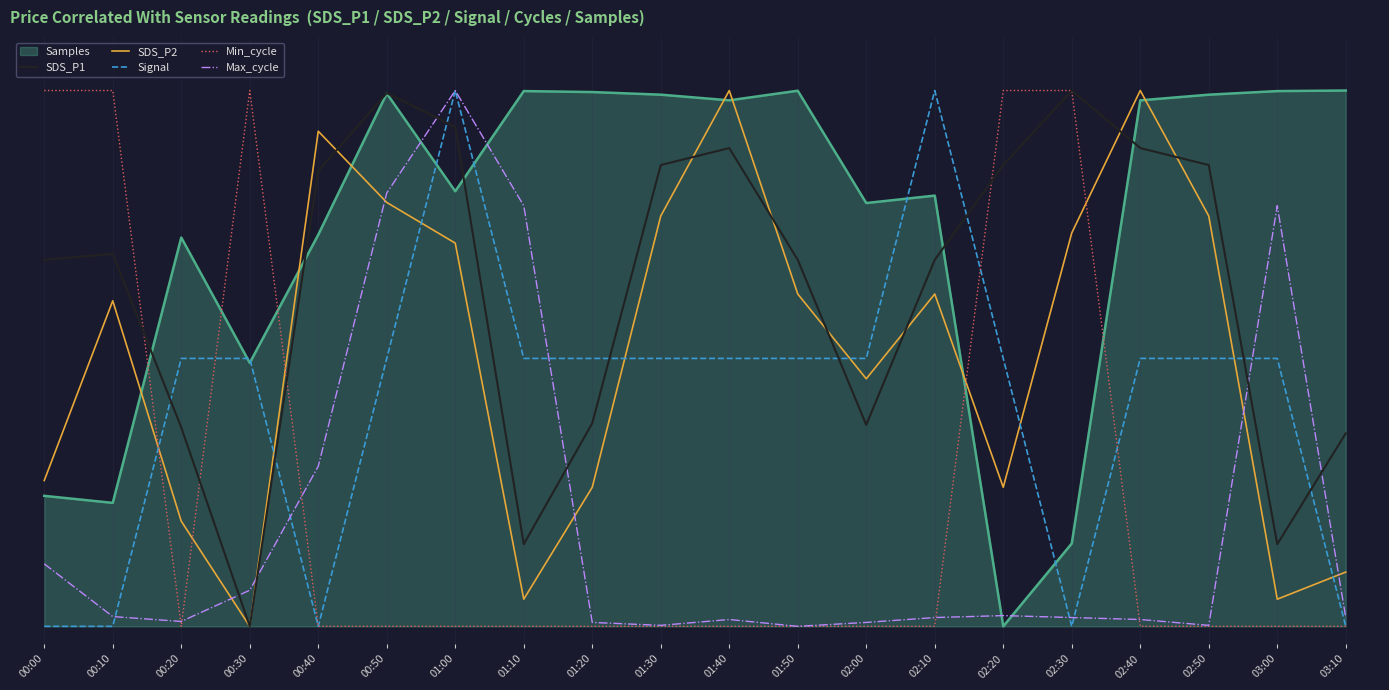

The SDS_P1 series shows 300.0 at 02:30. True or false?

True